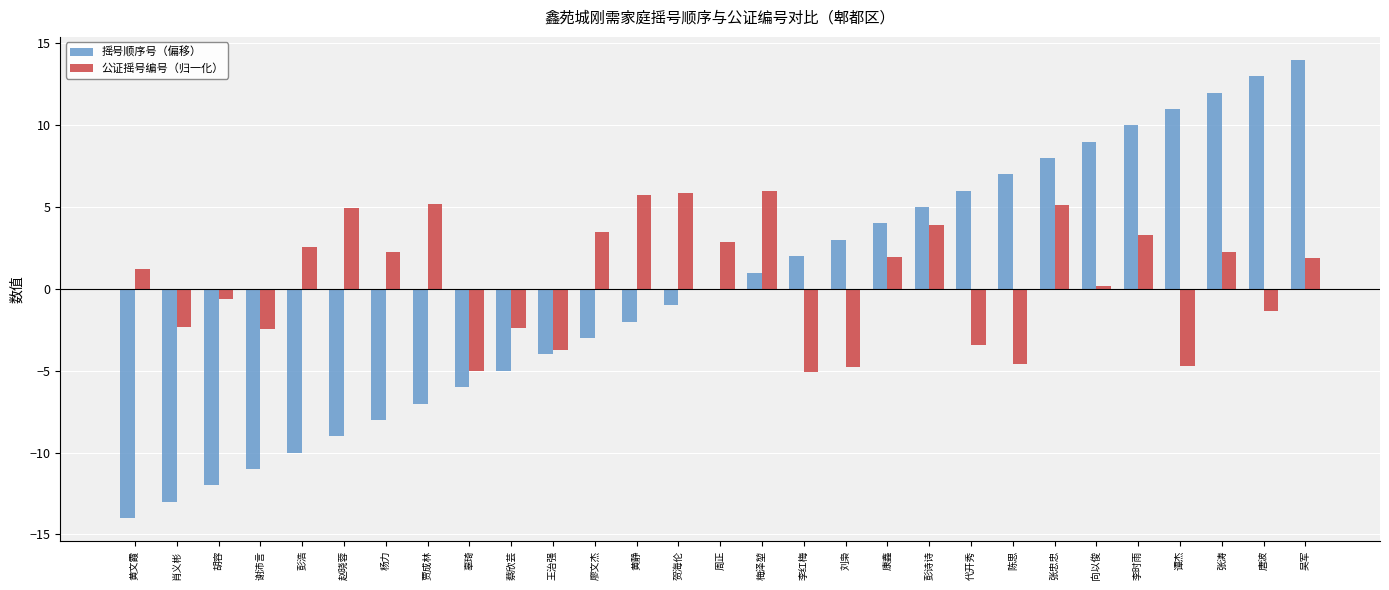

What is the greatest value displayed?

14.0